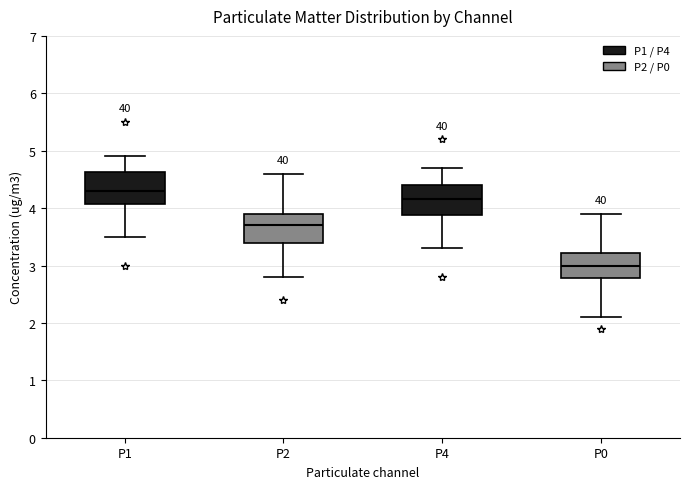

Reading left to right, transcribe this box plot: for each box, give where its median line is, the range the box spans, and where its two whiskers end, as read against the y-axis. The values are not printed on the chart, so give them approximately, as read against the axis.

P1: median 4.3, box 4.1 to 4.6, whiskers 3.5 to 4.9
P2: median 3.7, box 3.4 to 3.9, whiskers 2.8 to 4.6
P4: median 4.2, box 3.9 to 4.4, whiskers 3.3 to 4.7
P0: median 3.0, box 2.8 to 3.2, whiskers 2.1 to 3.9